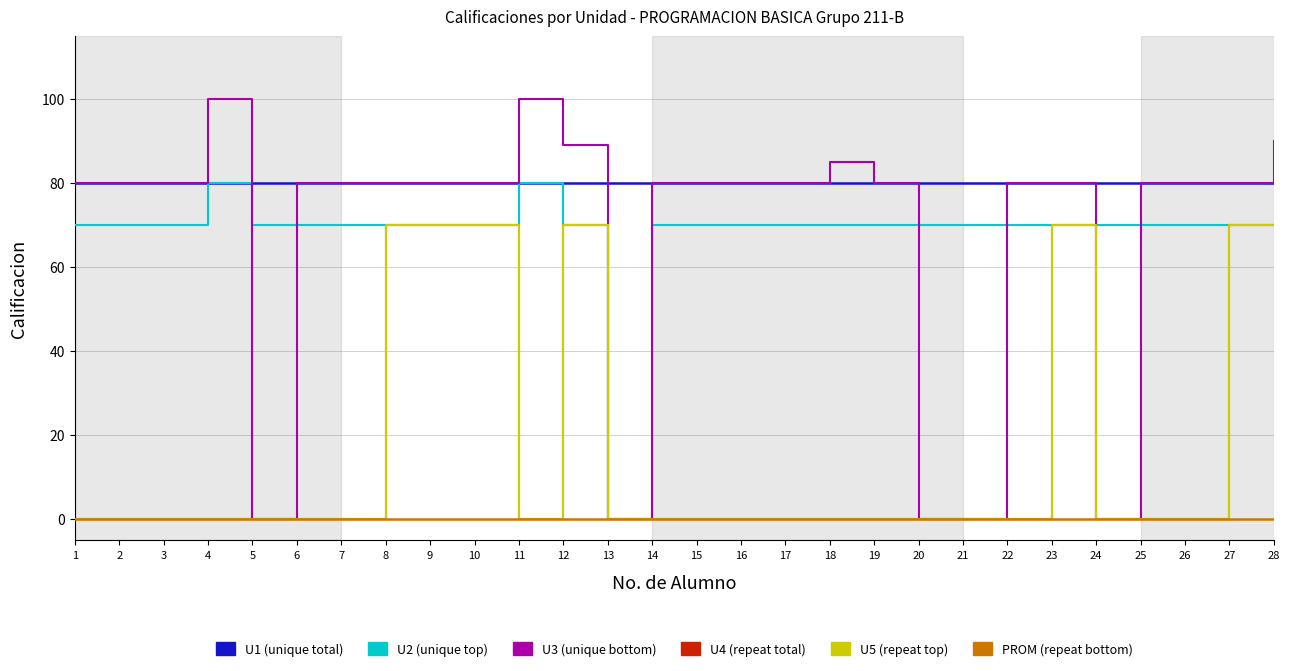

Does the chart display data point markers on the line(s)?

No